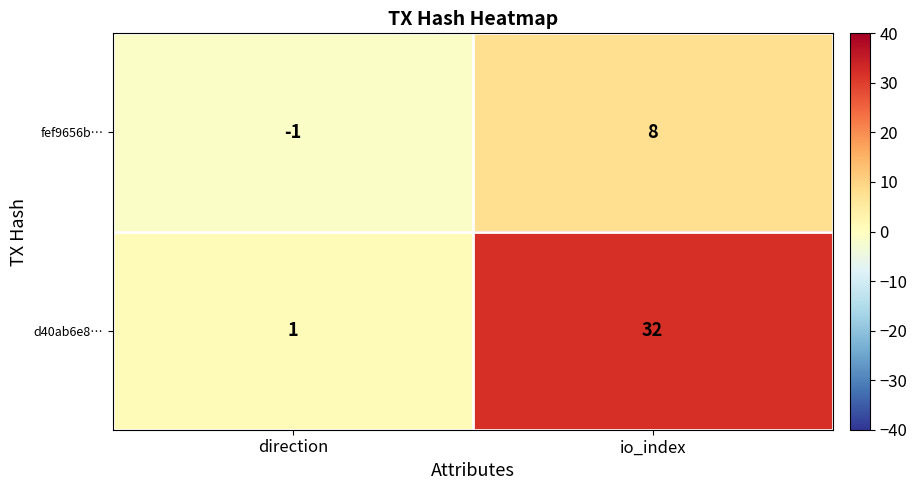

Which series has the largest range (max minus min)?

d40ab6e8…